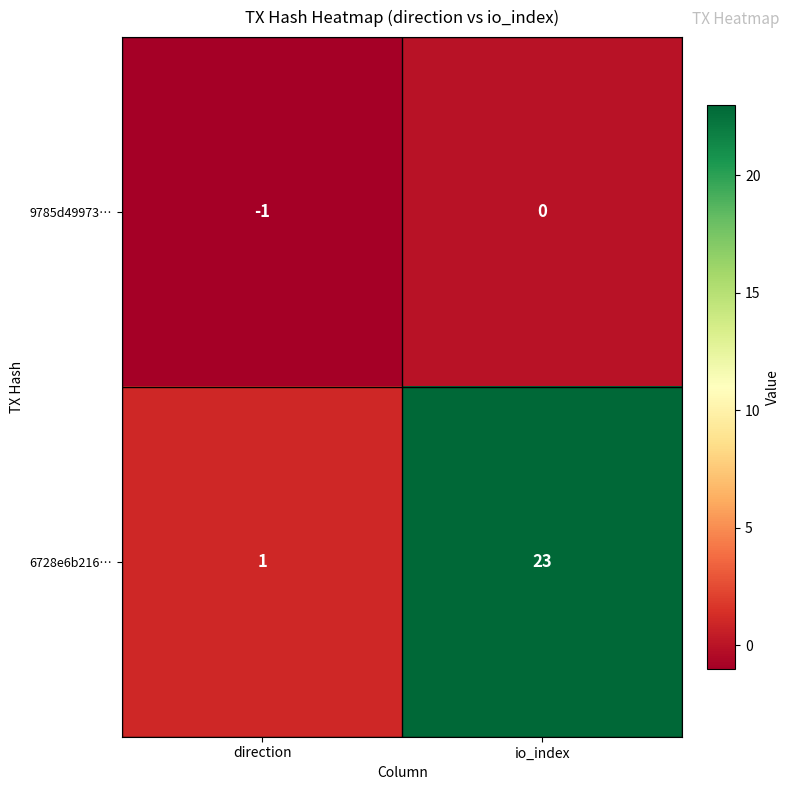

At which label is 6728e6b216… closest to 12?

direction